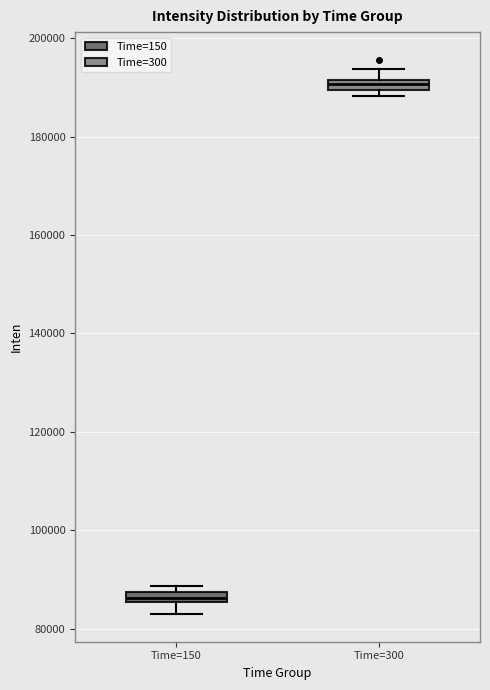

Where is the lower edge of the box for Time=300 on the y-axis? The values are not printed on the chart, so give them approximately, as read against the axis.

190000